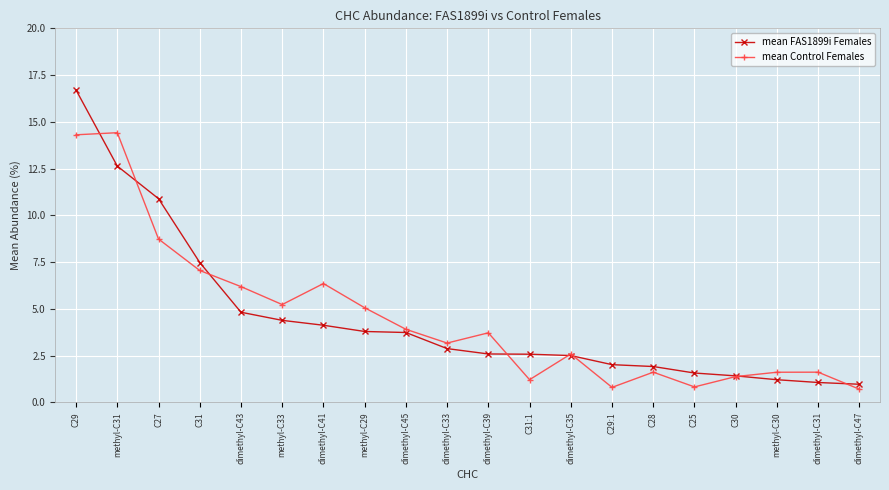

Does the chart display data point markers on the line(s)?

Yes